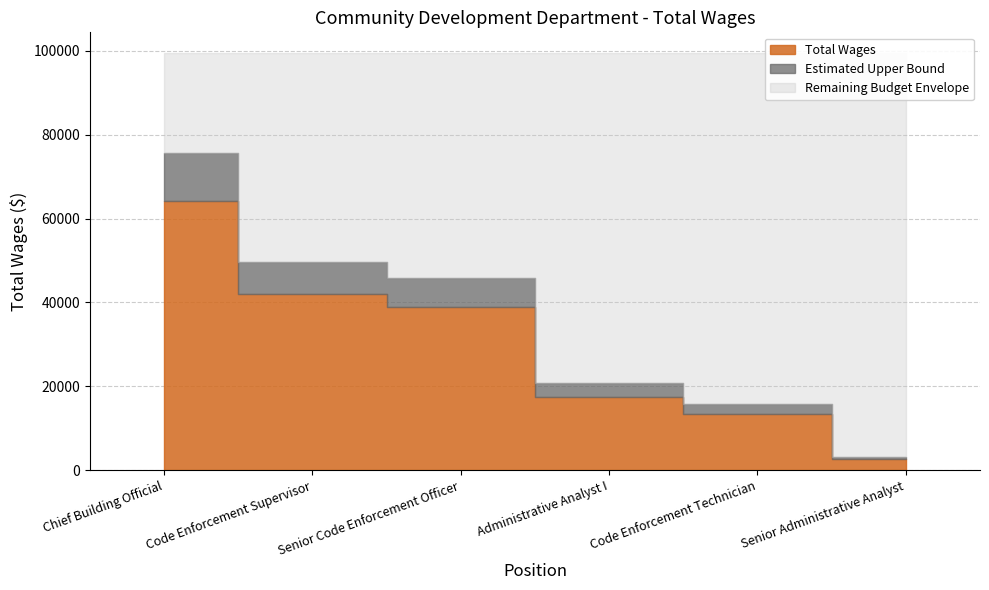

What is the difference between the maximum and minimum values?

61451